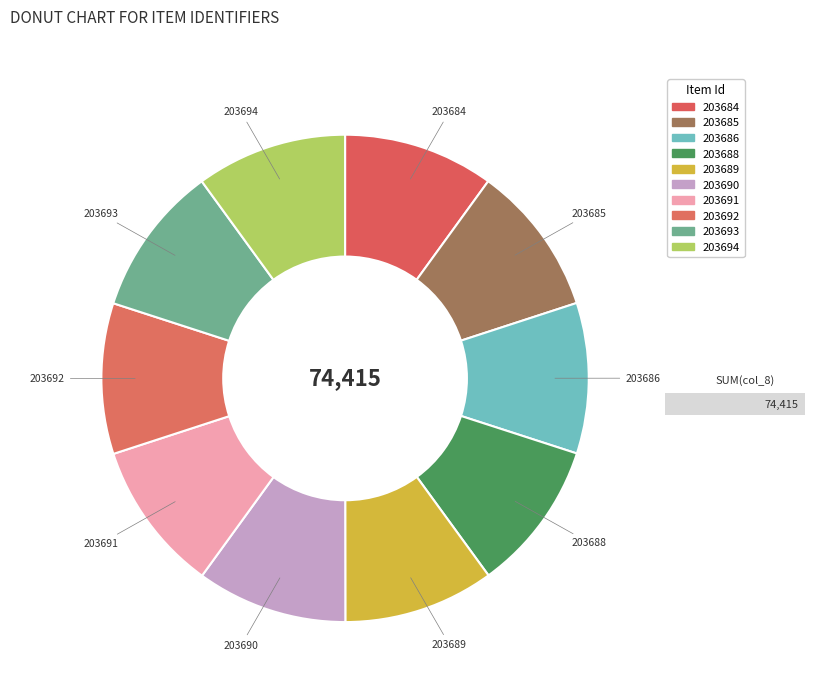

Rank the categories by value from highest to lowest.

203694, 203693, 203692, 203691, 203690, 203689, 203688, 203686, 203685, 203684